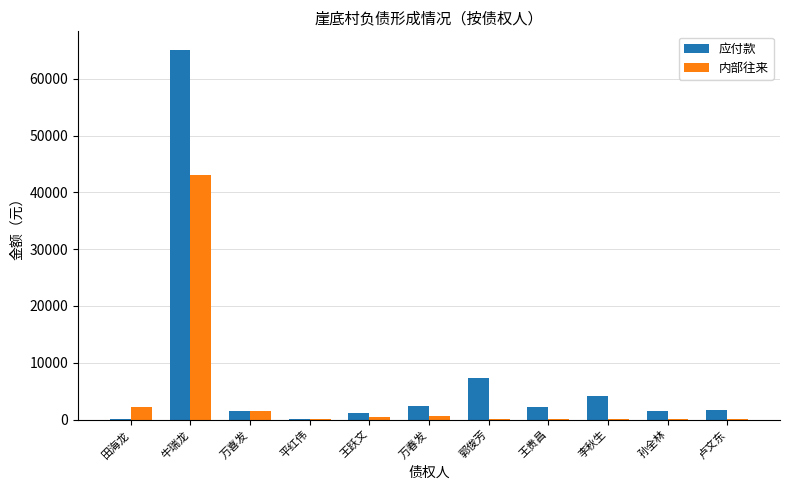

Between 牛瑞龙 and 王跃文, which series saw the biggest shift?

应付款